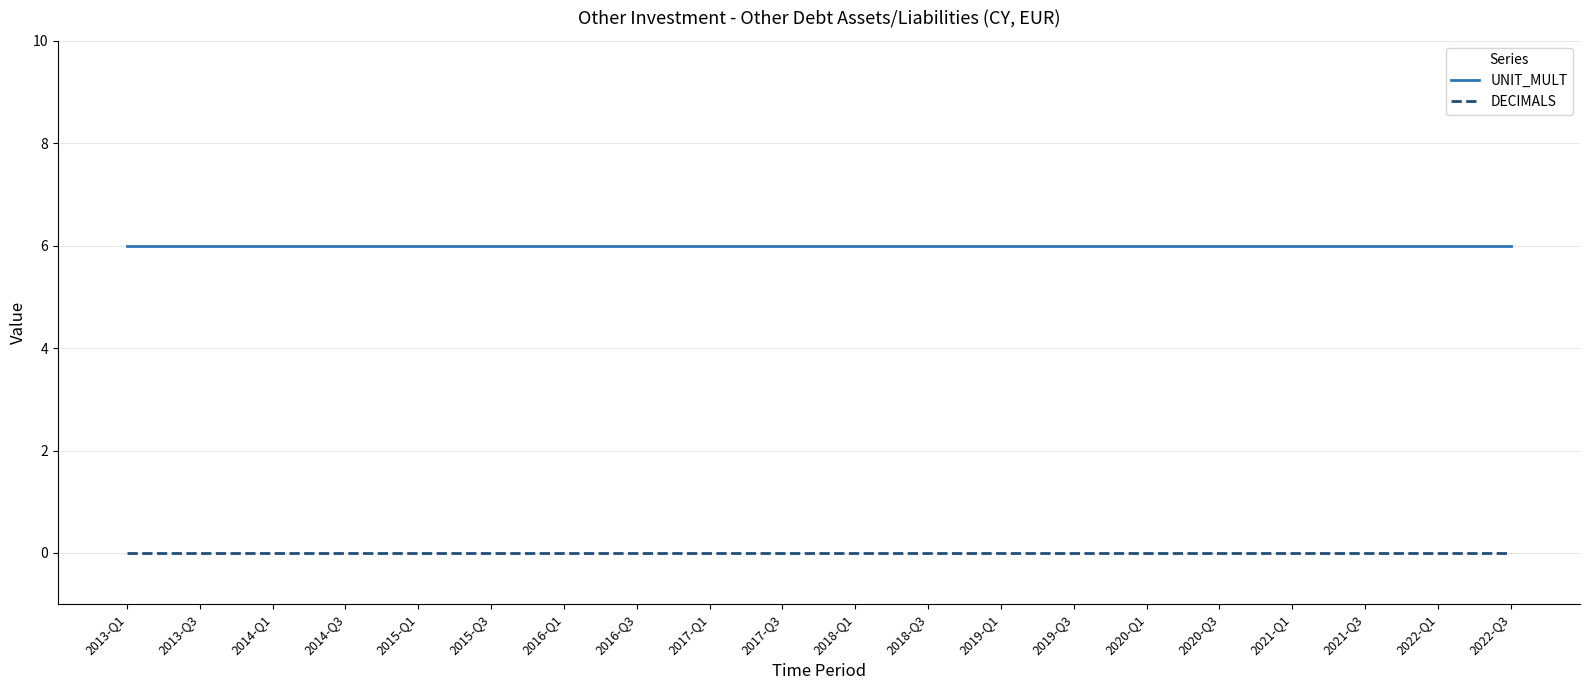

True or false: DECIMALS and UNIT_MULT intersect in this chart.

False